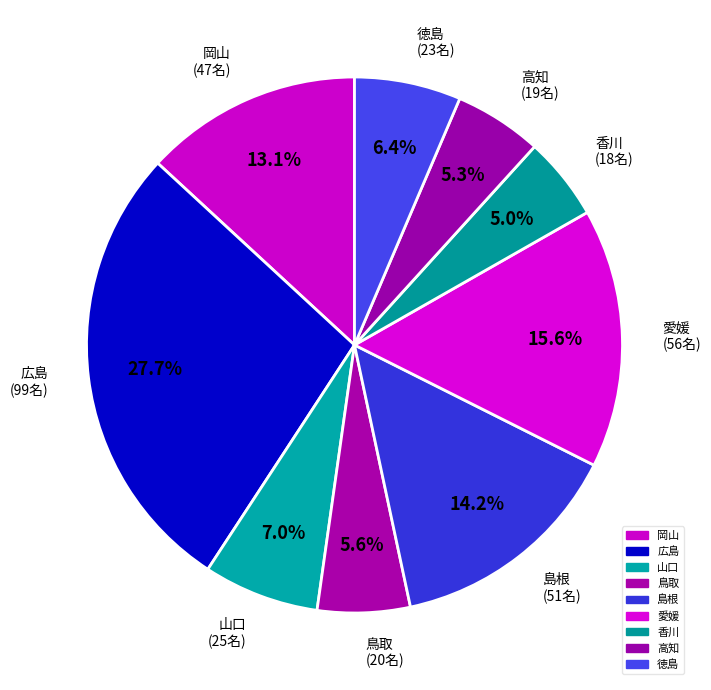

Which category has the biggest portion of the pie?

広島